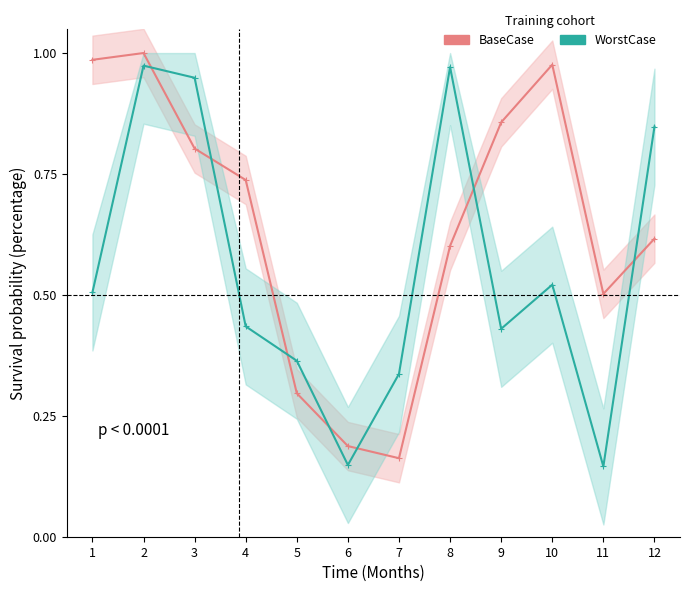

In WorstCase, how many points are lower than both neighbors (excluding endpoints)?

3